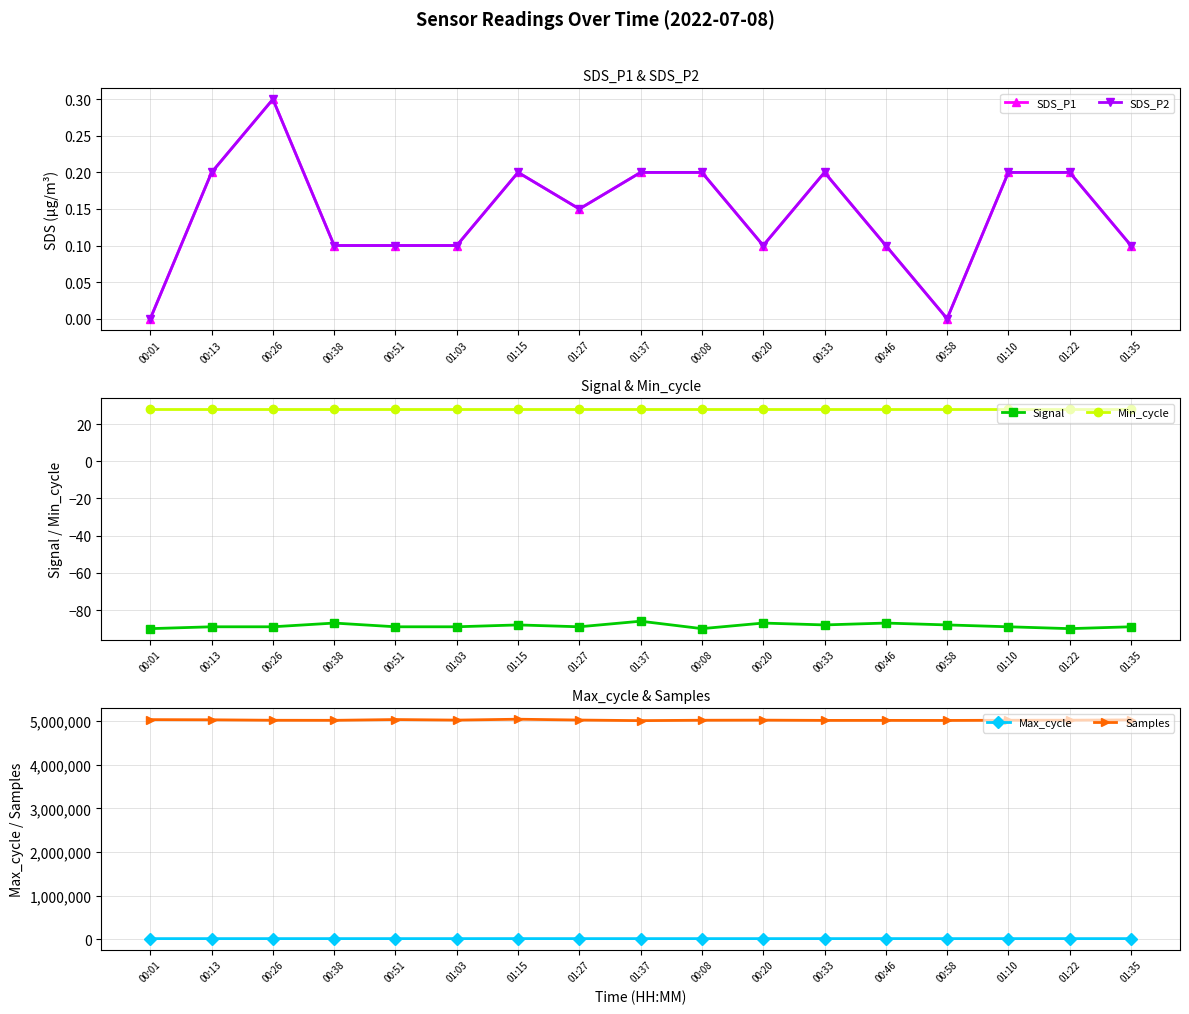

True or false: Max_cycle and Min_cycle intersect in this chart.

False